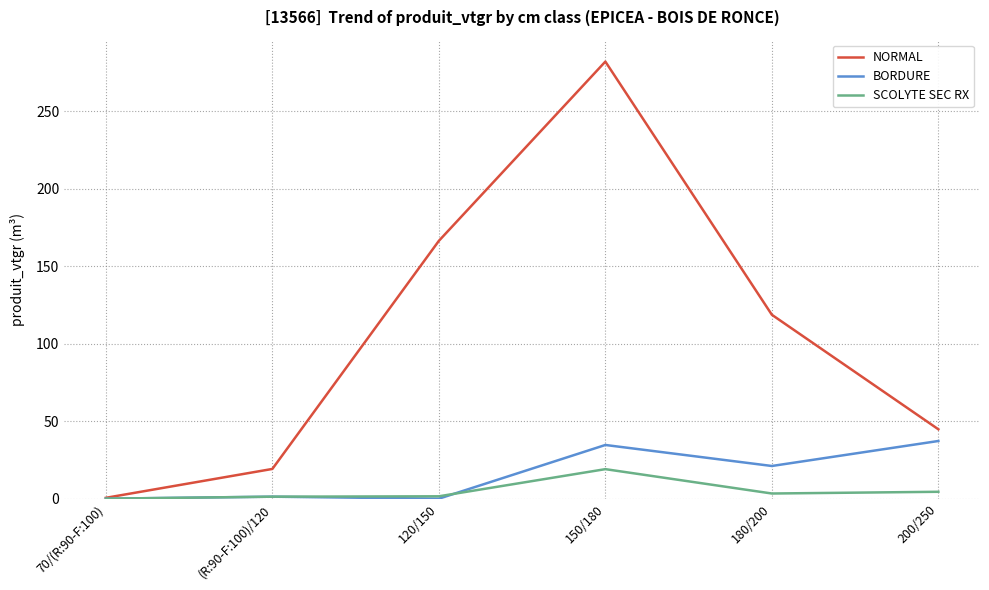

What value does the BORDURE series have at (R:90-F:100)/120?

1.3